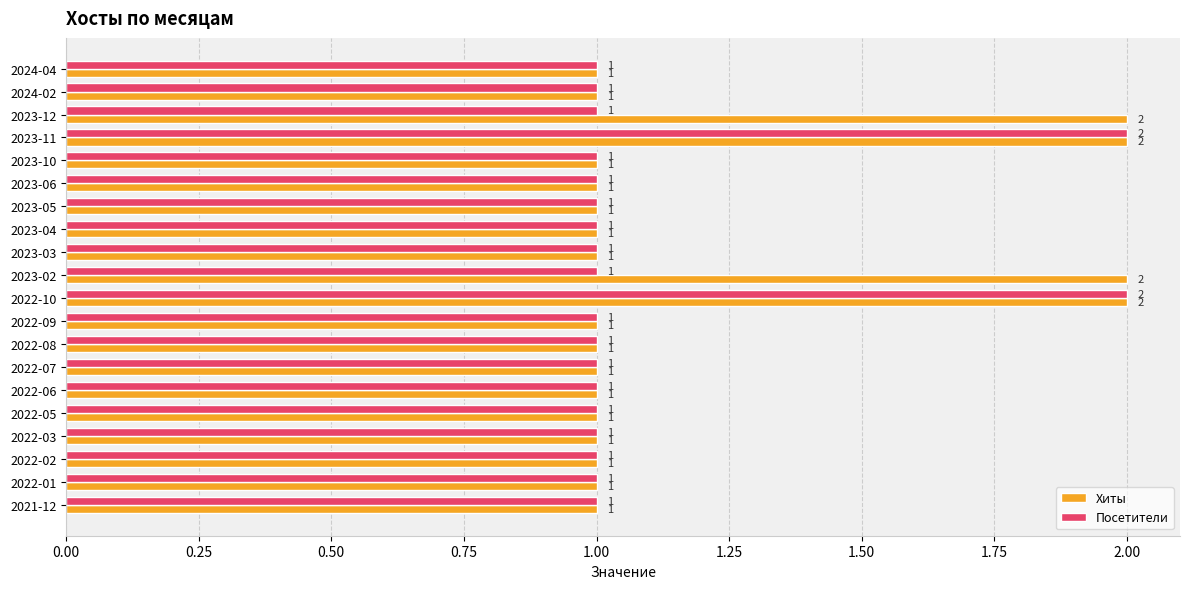

At 2023-02, list the series in order from largest to smallest.

Хиты, Посетители